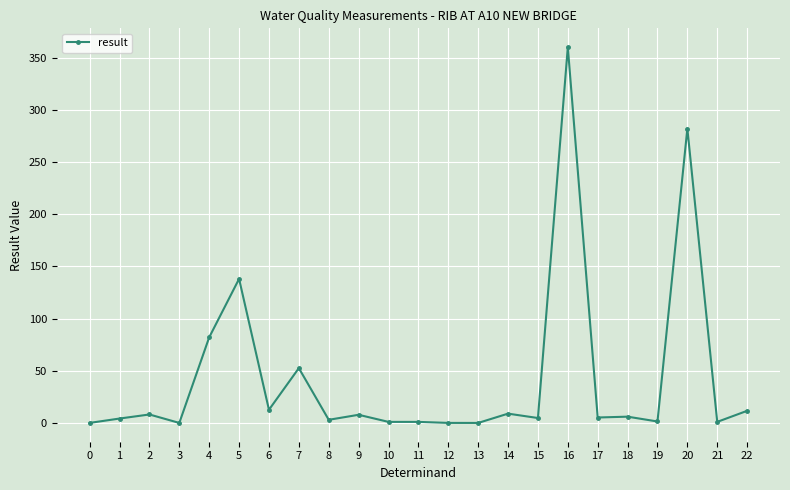

At which label is the value closest to 180?

5